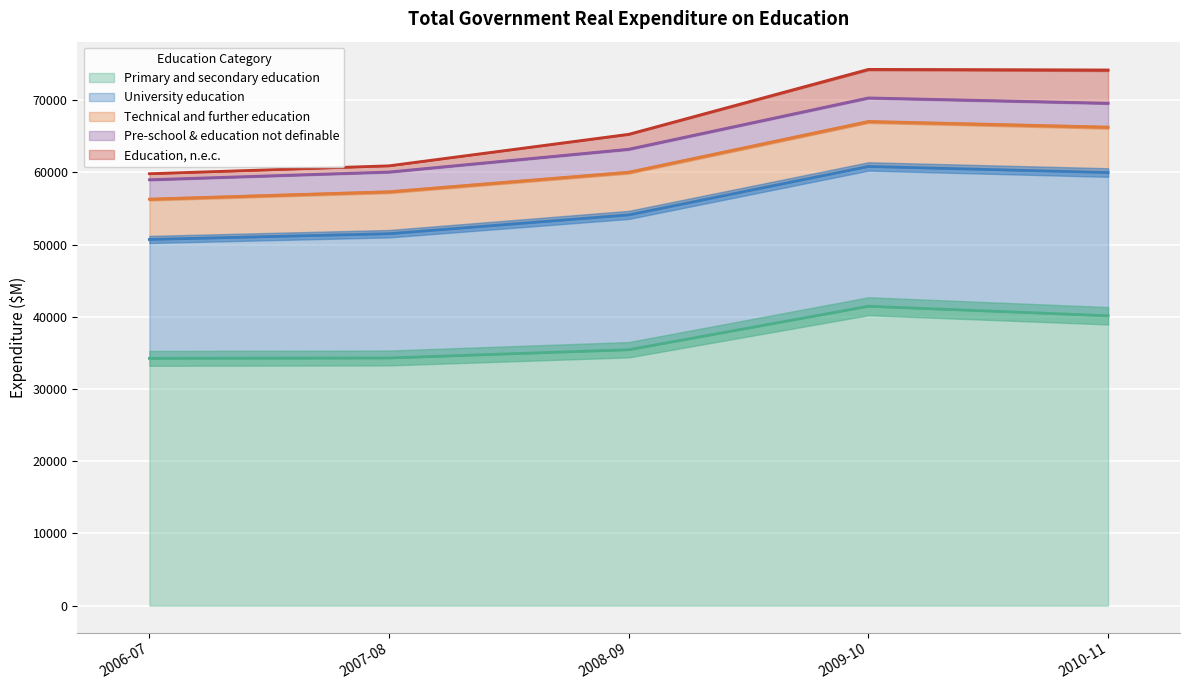

Is it true that Pre-school & education not definable equals 3193.8 at 2008-09?

True